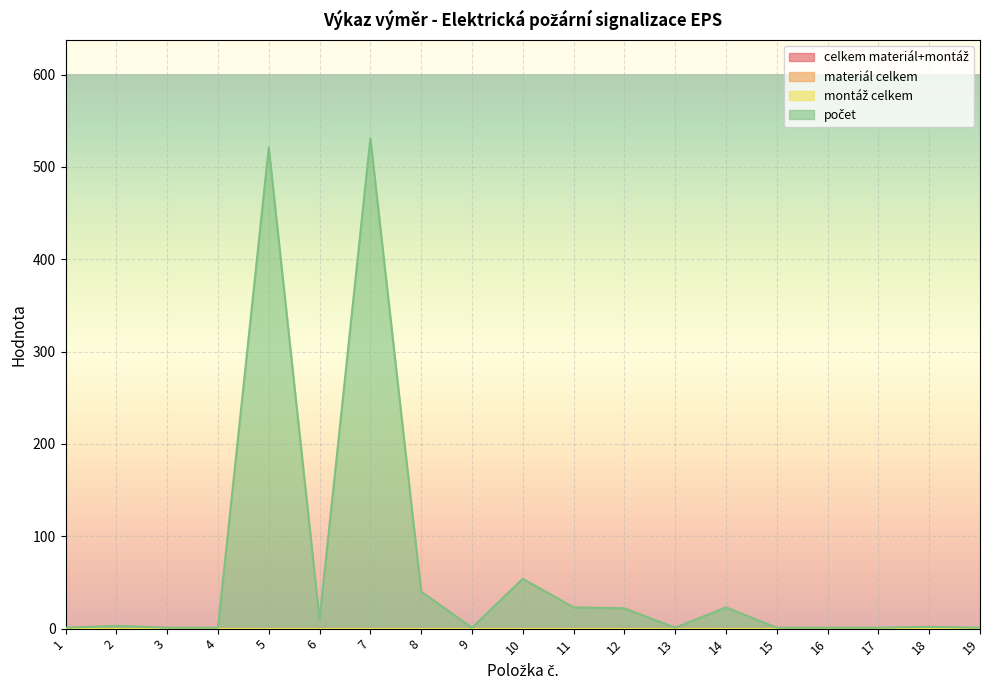

True or false: celkem materiál+montáž and materiál celkem intersect in this chart.

False